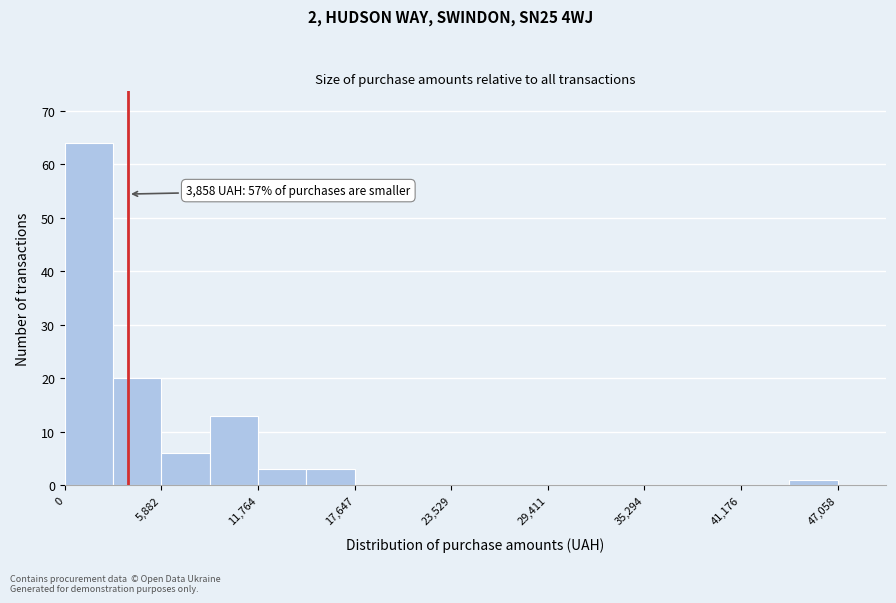

Read against the x-axis, roughly where is the centre of the tallest bar?

1000